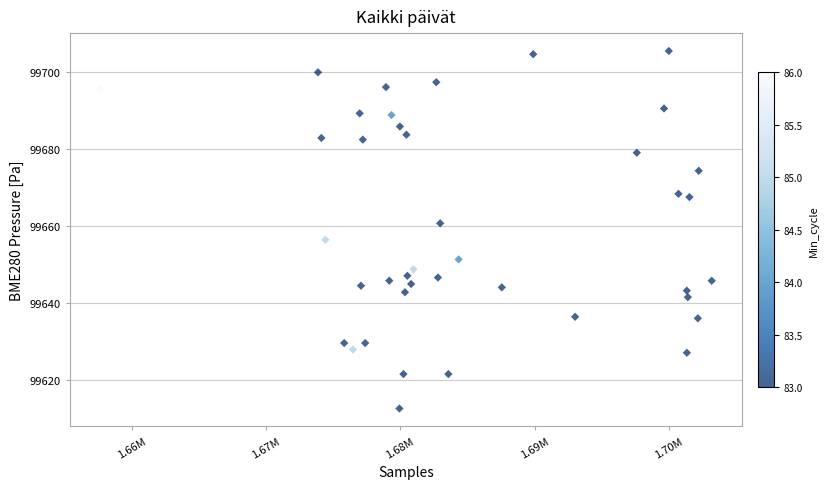

What is the range of X values (max minus min)?

45532.0